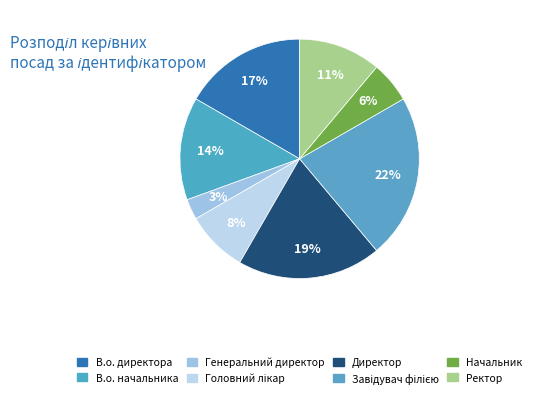

Do В.о. начальника and Завідувач філією together represent more than half of the pie?

No